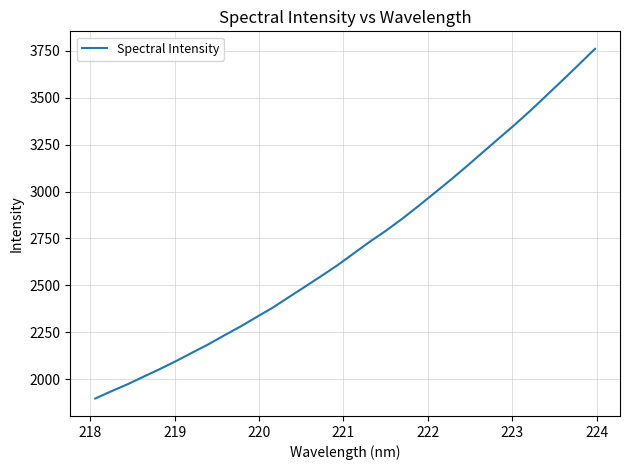

What is the difference between the maximum and minimum values?

1864.1